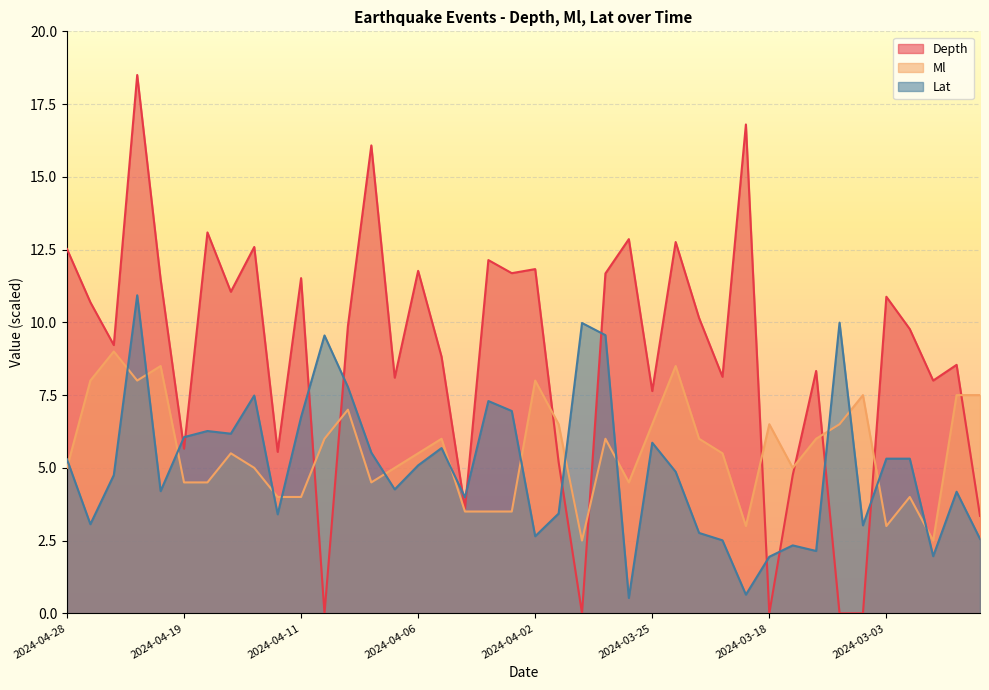

At which category is the sum across all series the highest?

2024-04-22